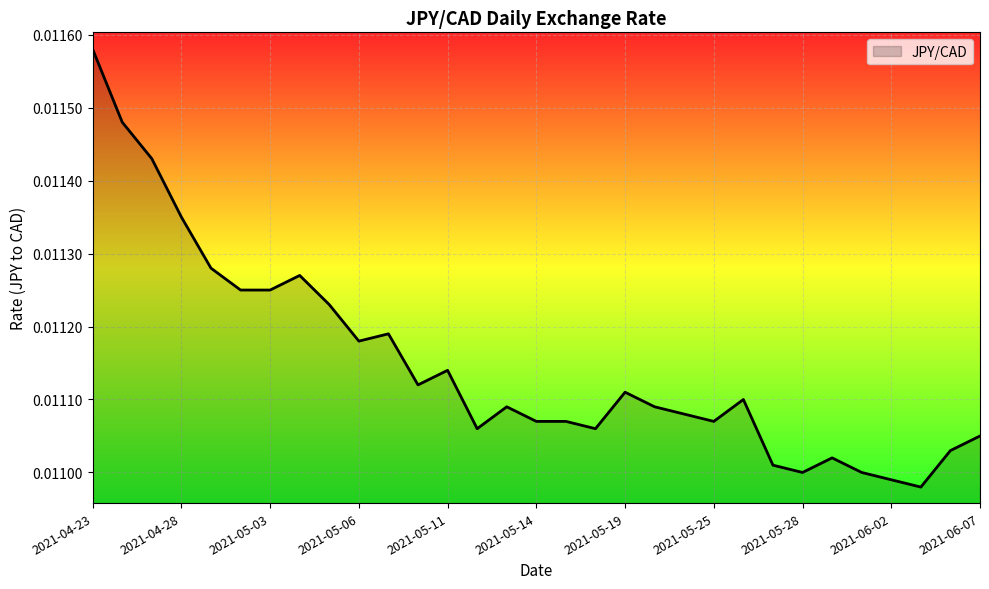

Rank the categories by value from highest to lowest.

2021-04-23, 2021-04-26, 2021-04-27, 2021-04-28, 2021-04-29, 2021-05-04, 2021-04-30, 2021-05-03, 2021-05-05, 2021-05-07, 2021-05-06, 2021-05-11, 2021-05-10, 2021-05-19, 2021-05-26, 2021-05-13, 2021-05-20, 2021-05-21, 2021-05-14, 2021-05-17, 2021-05-25, 2021-05-12, 2021-05-18, 2021-06-07, 2021-06-04, 2021-05-31, 2021-05-27, 2021-05-28, 2021-06-01, 2021-06-02, 2021-06-03